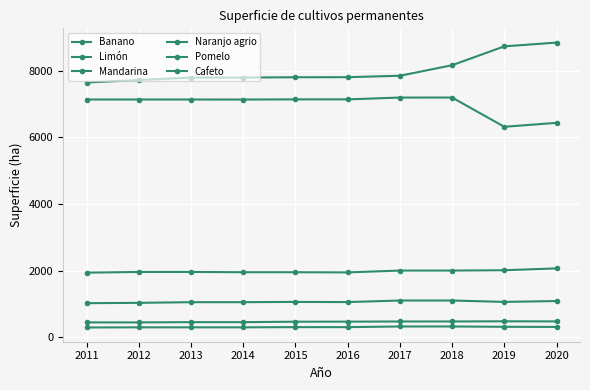

True or false: Naranjo agrio and Pomelo cross at least once.

False